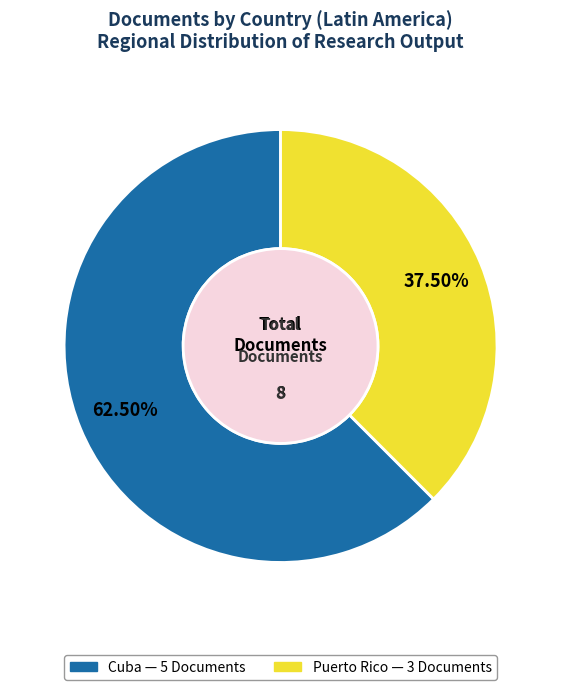

Between Cuba and Puerto Rico, which is larger?

Cuba